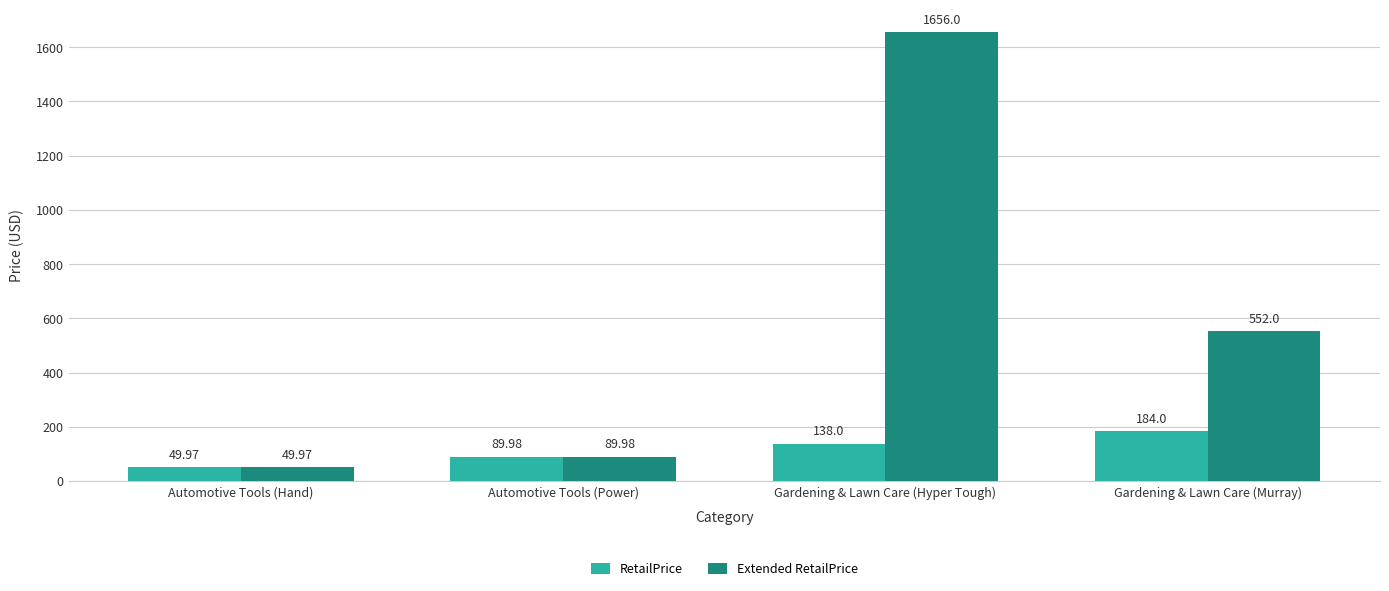

Are the bars horizontal?

No